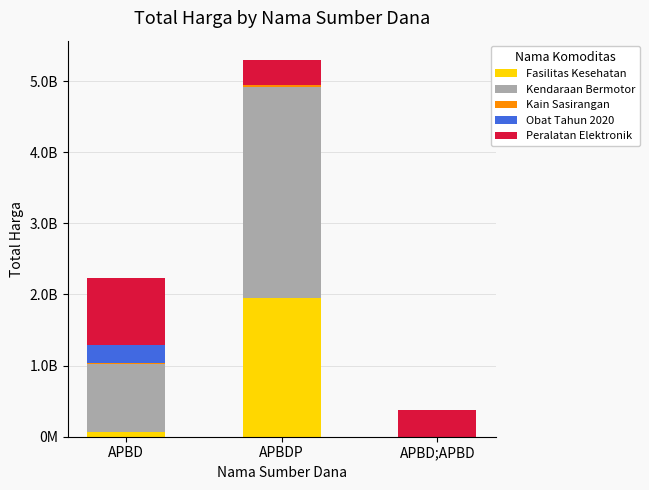

Between APBDP and APBD;APBD, which is larger?

APBDP